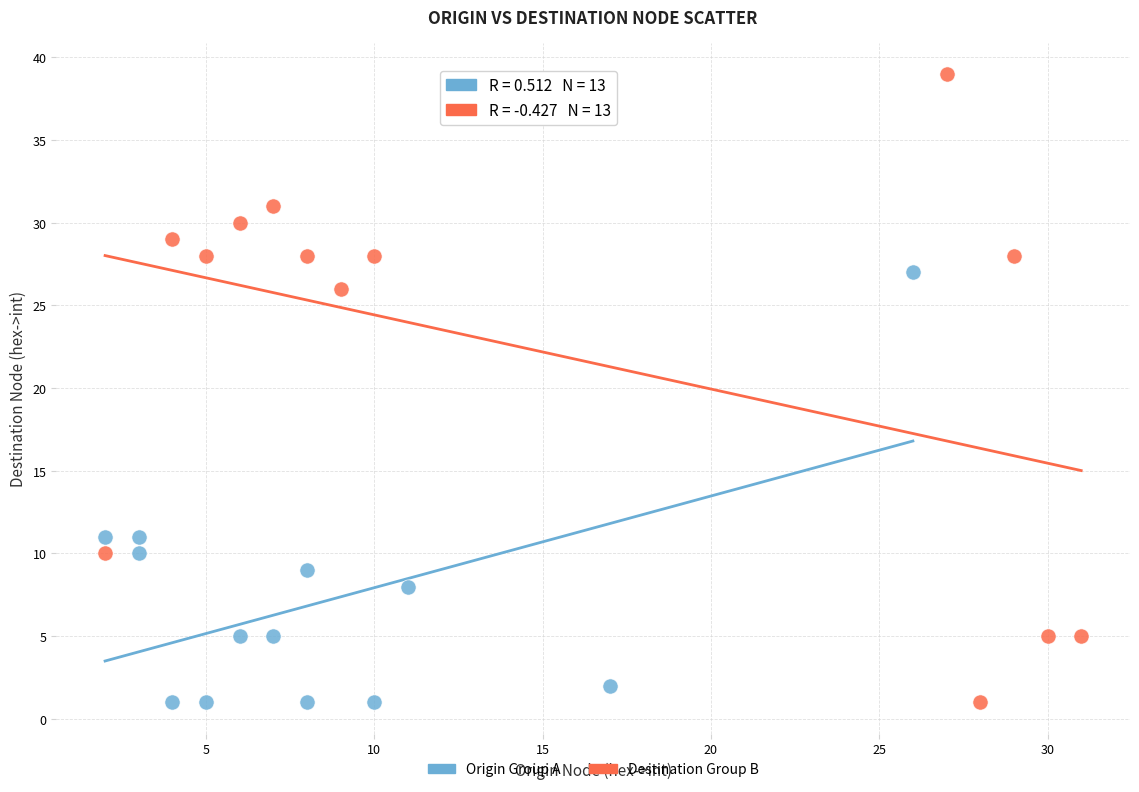

Which series has the widest spread of Y values?

Destination Group B